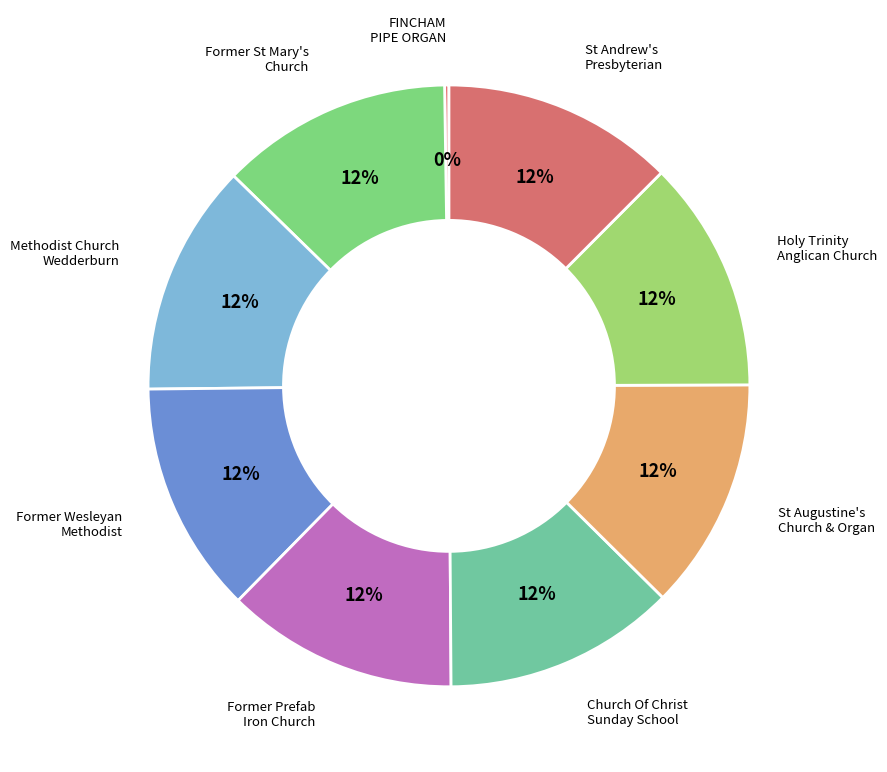

To the nearest percent, what portion does Former Prefab Iron Church represent?

12%